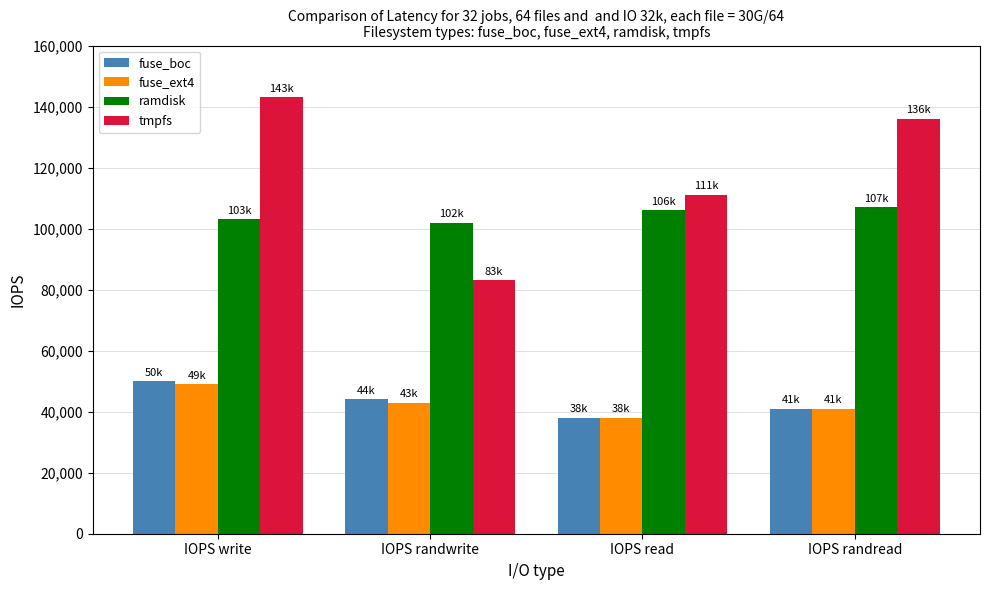

Is it true that fuse_ext4 equals 16955 at IOPS randwrite?

False